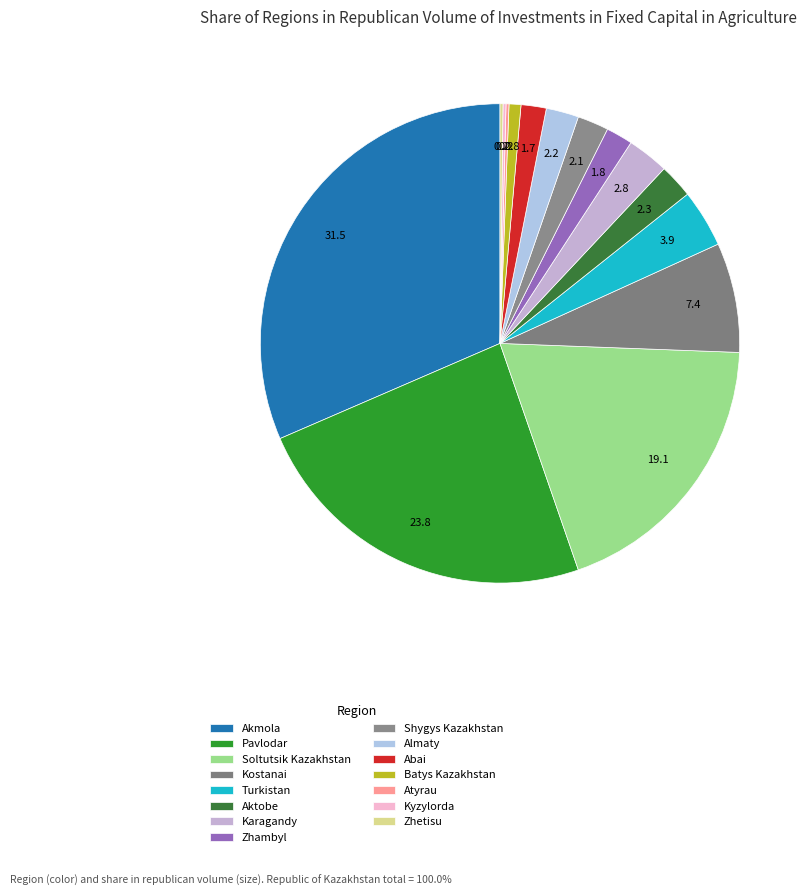

Does any single category account for the majority?

No